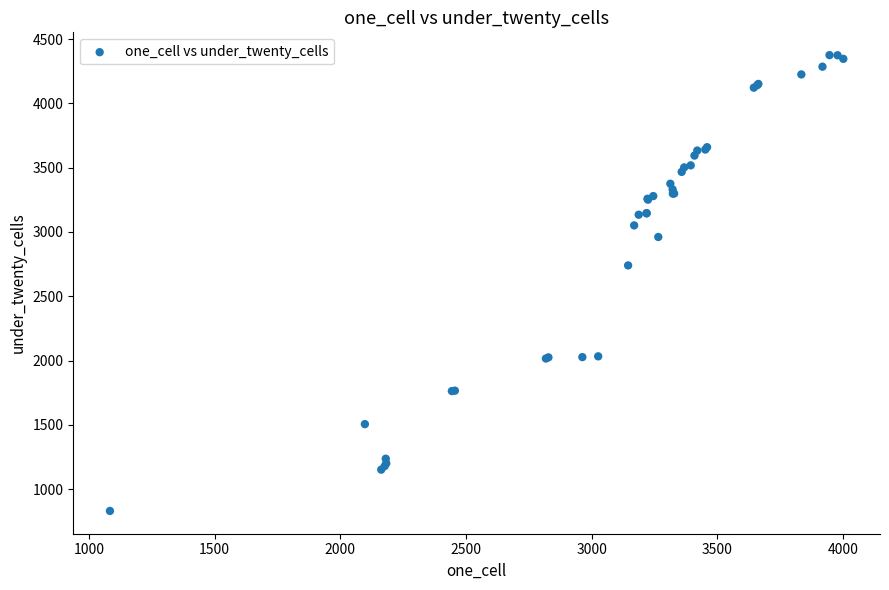

What Y value in the scatter plot is closest to 2603?

2740